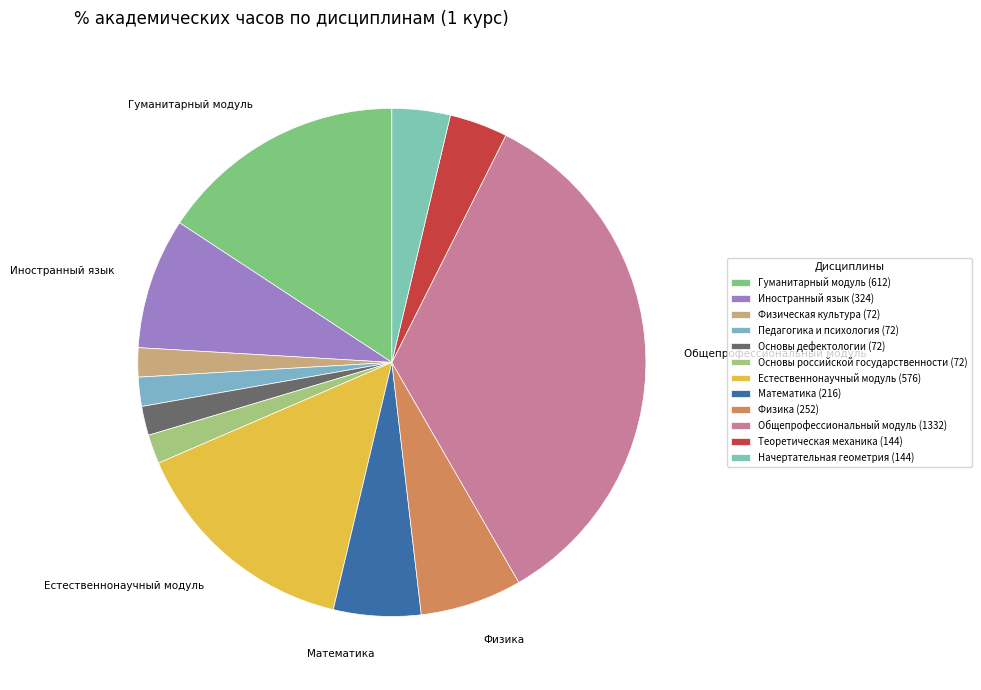

To the nearest percent, what is the difference between the largest and smallest slice percentages?

32%